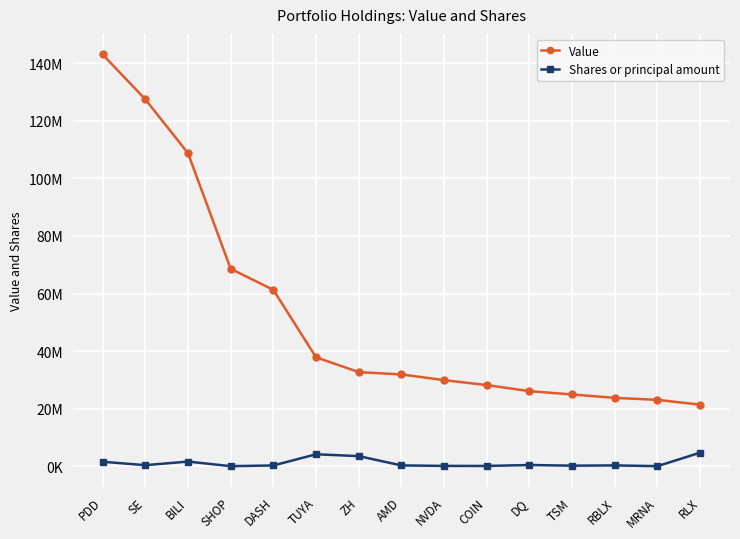

Is this an area chart (filled region under the line)?

No